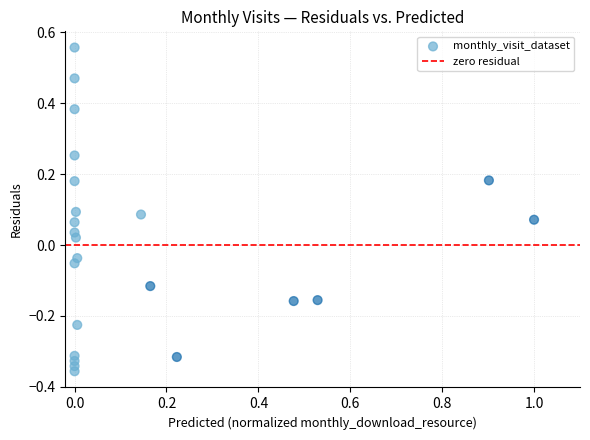

What is the range of X values (max minus min)?

1.0